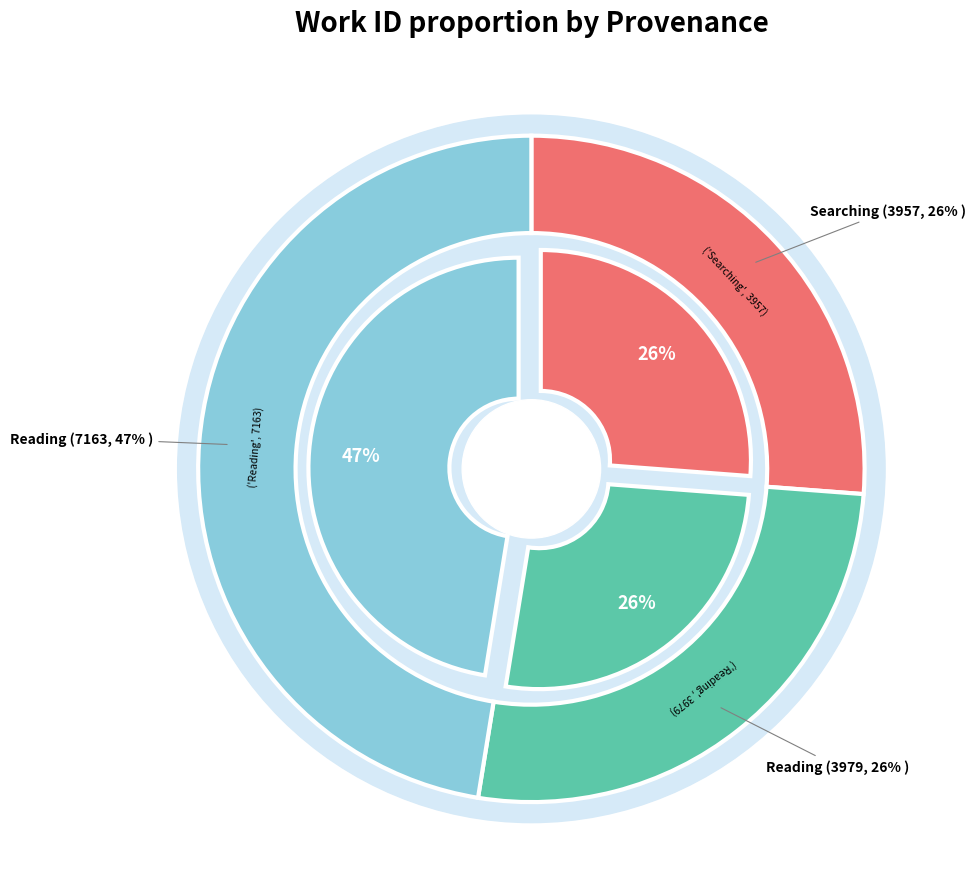

To the nearest percent, what is the average slice percentage?

33%